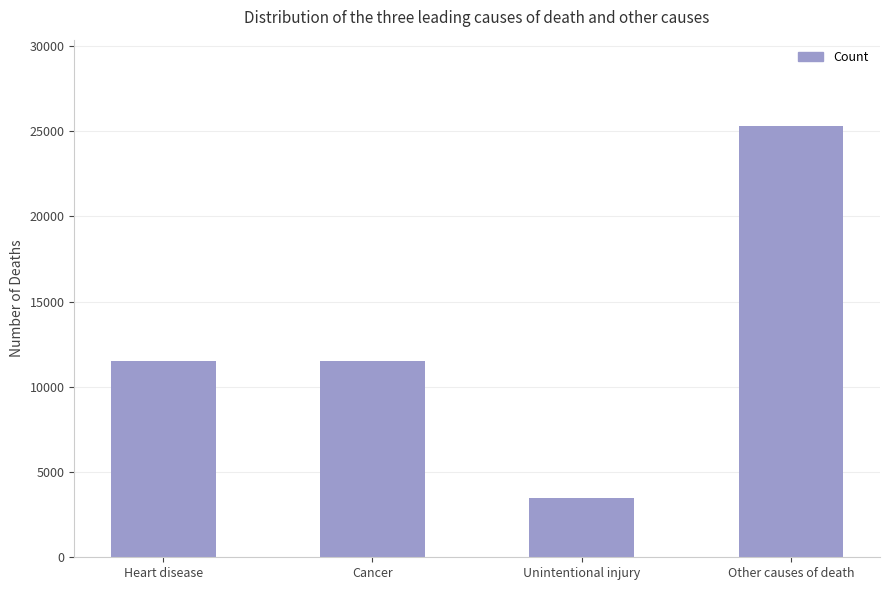

At which category does the chart reach its peak across all series?

Other causes of death